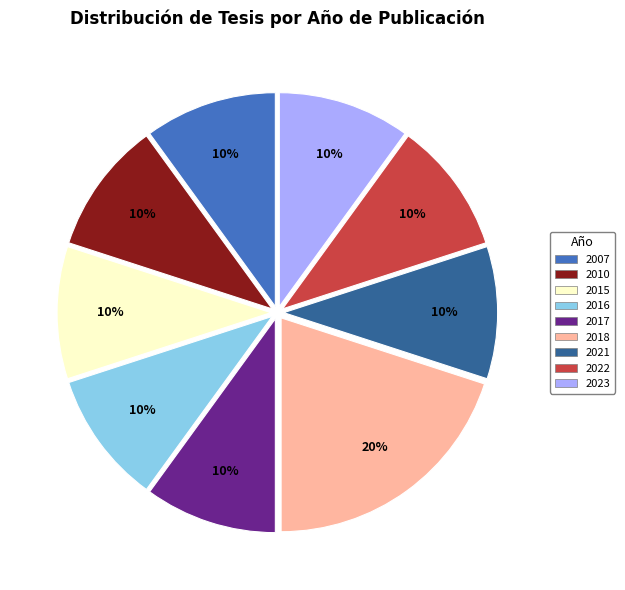

Count the number of slices in the pie.

9